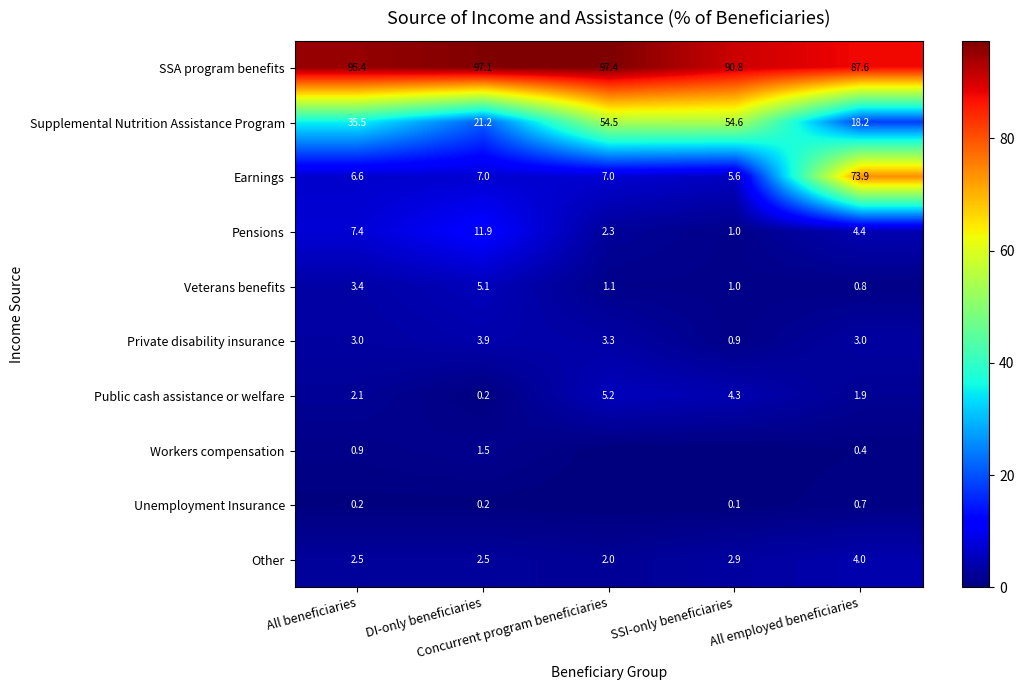

What is the average value of the Other series?

2.8